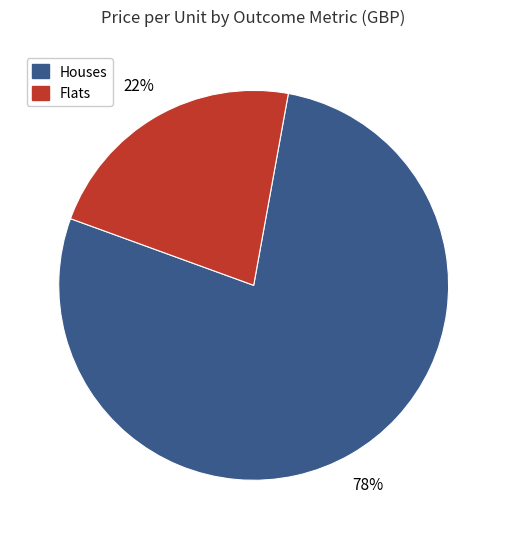

To the nearest percent, what is the average slice percentage?

50%